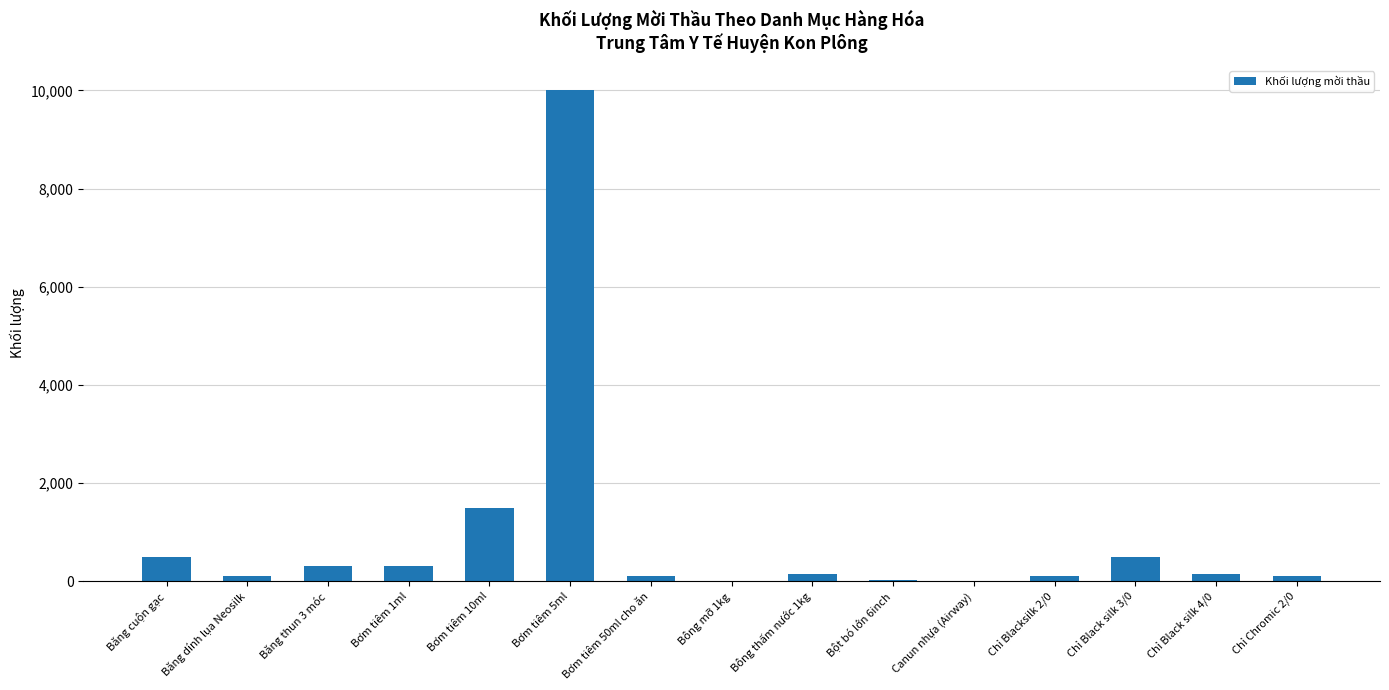

Which label corresponds to the largest value in the chart?

Bơm tiêm 5ml